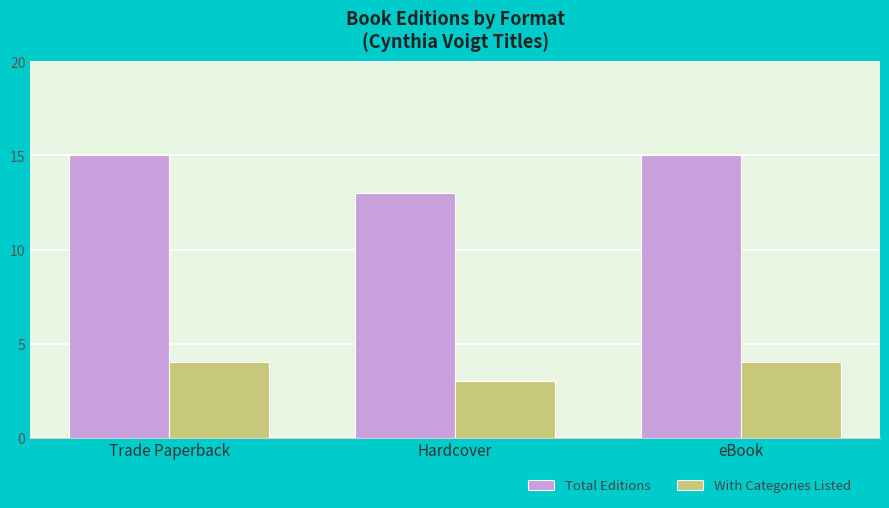

What is the label of the 2nd bar from the right?

Hardcover